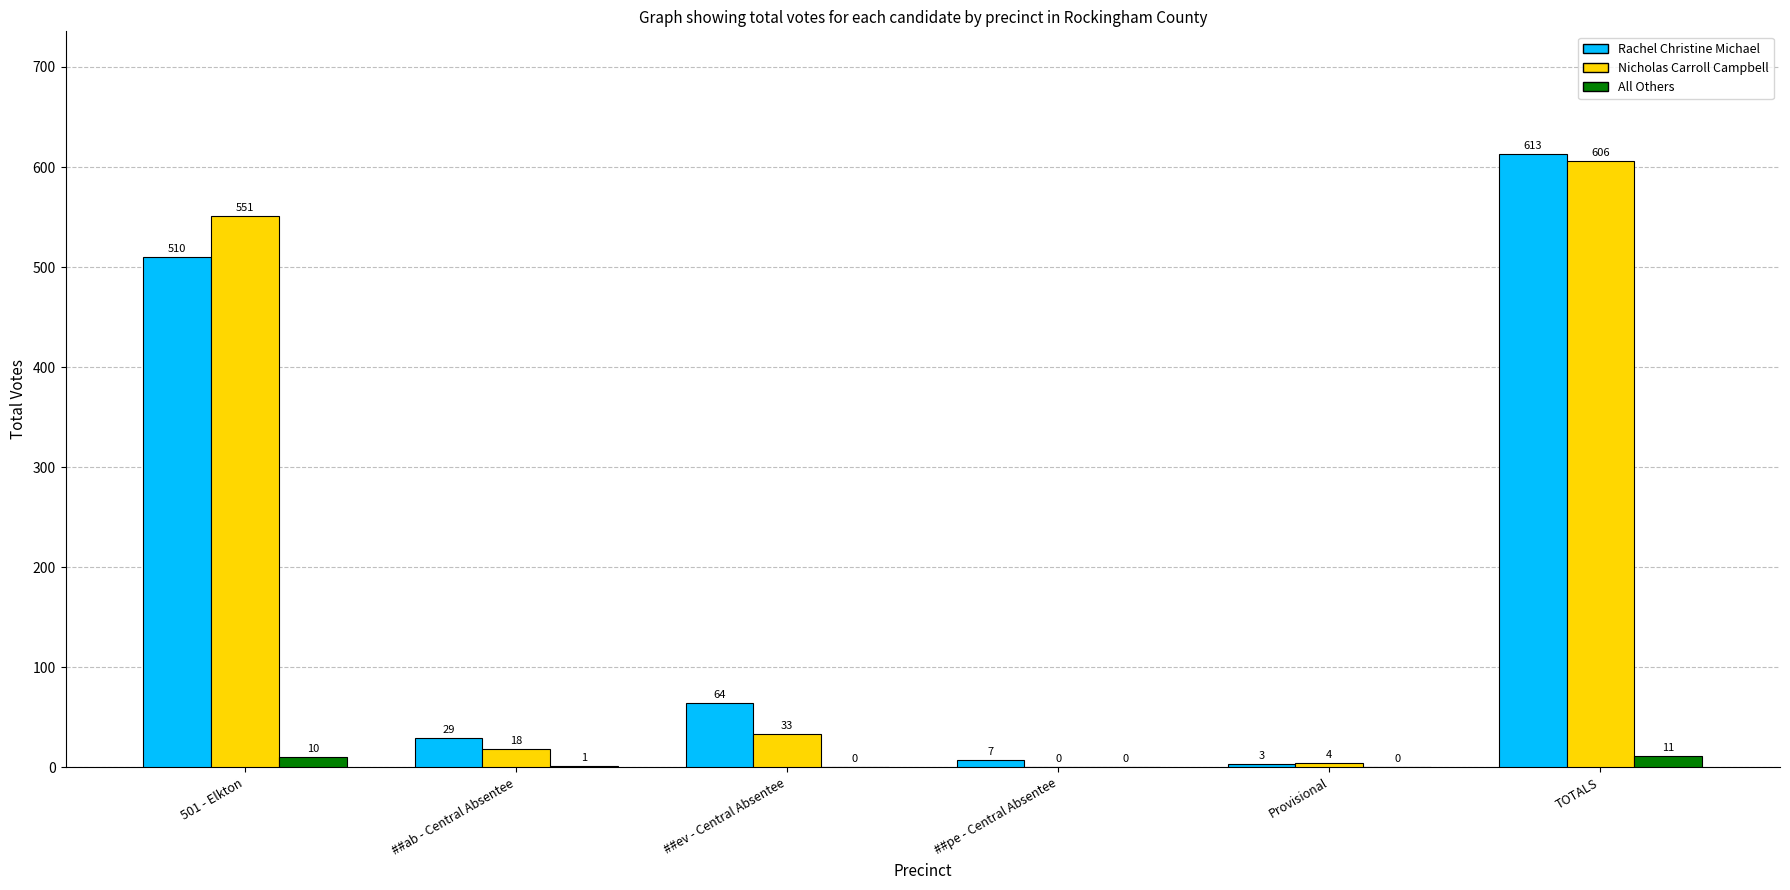

The value of Rachel Christine Michael at 501 - Elkton is 510. True or false?

True